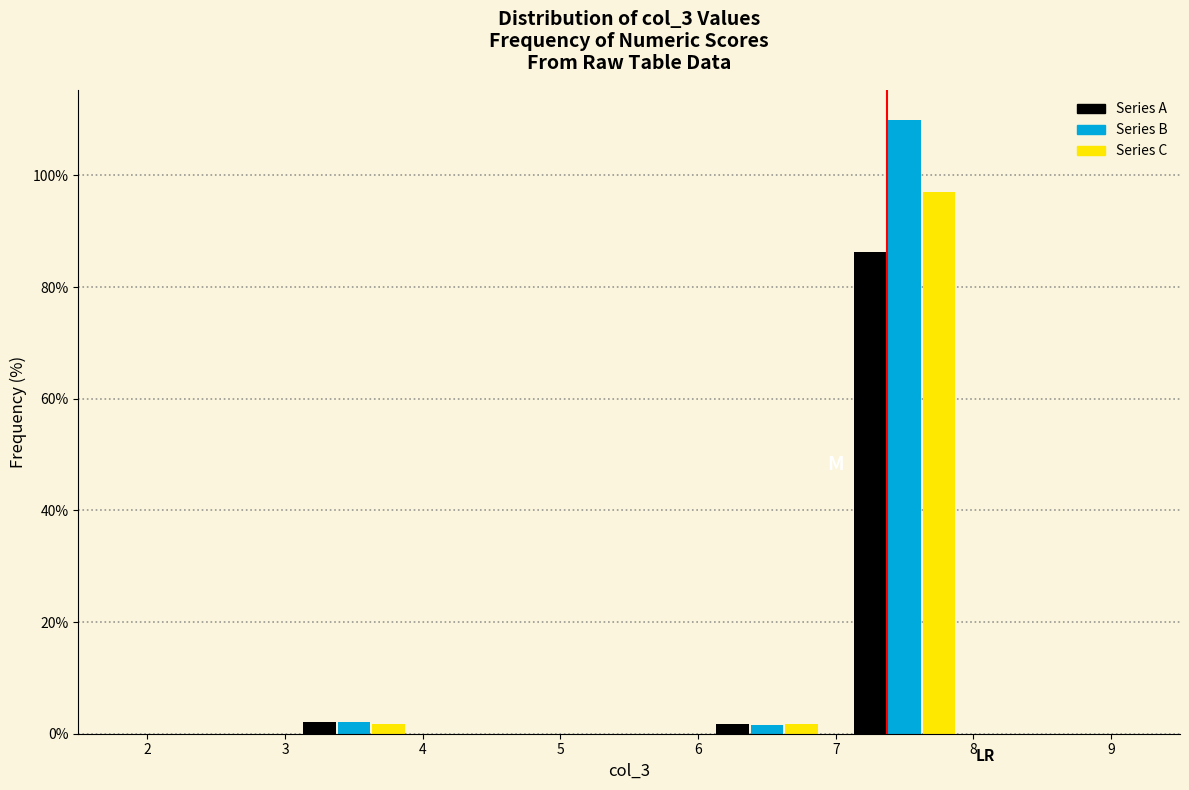

In the Series A series, which range on the x-axis has the tallest bar?

7 to 8